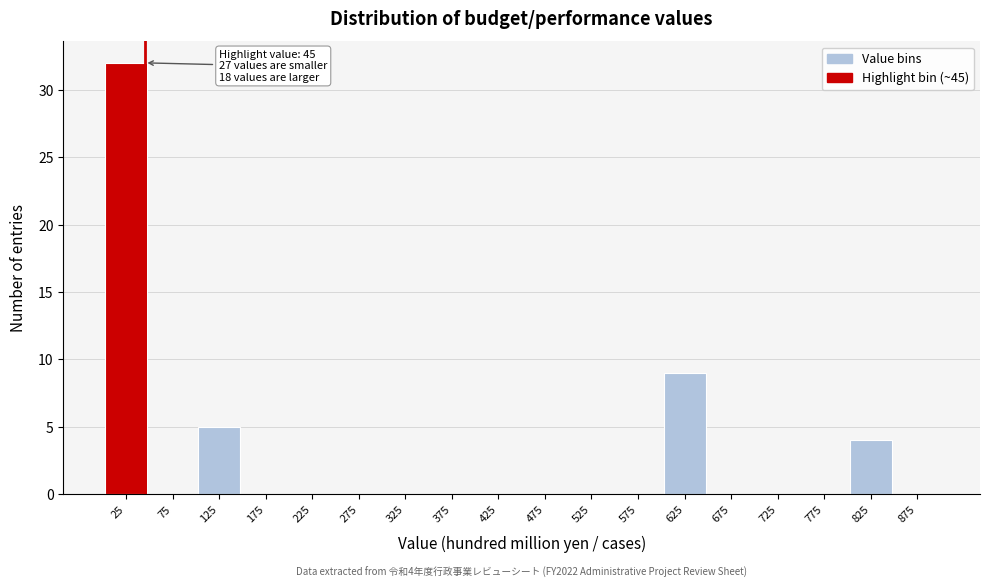

Over which range of the x-axis is the bar tallest?

0 to 50